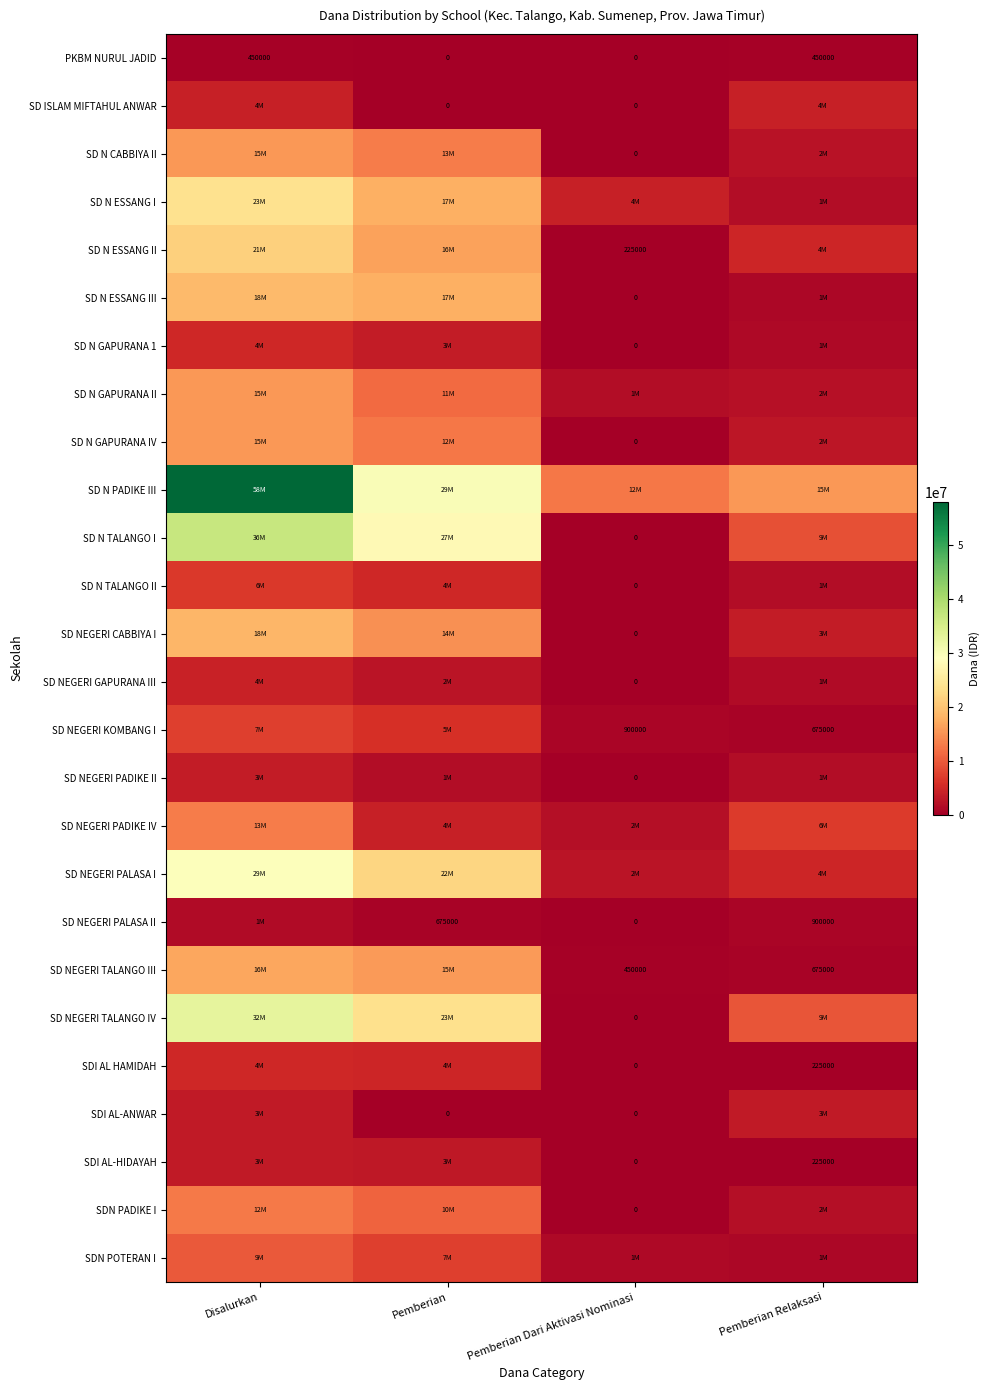

The SD N ESSANG III series shows 7339627 at Disalurkan. True or false?

False